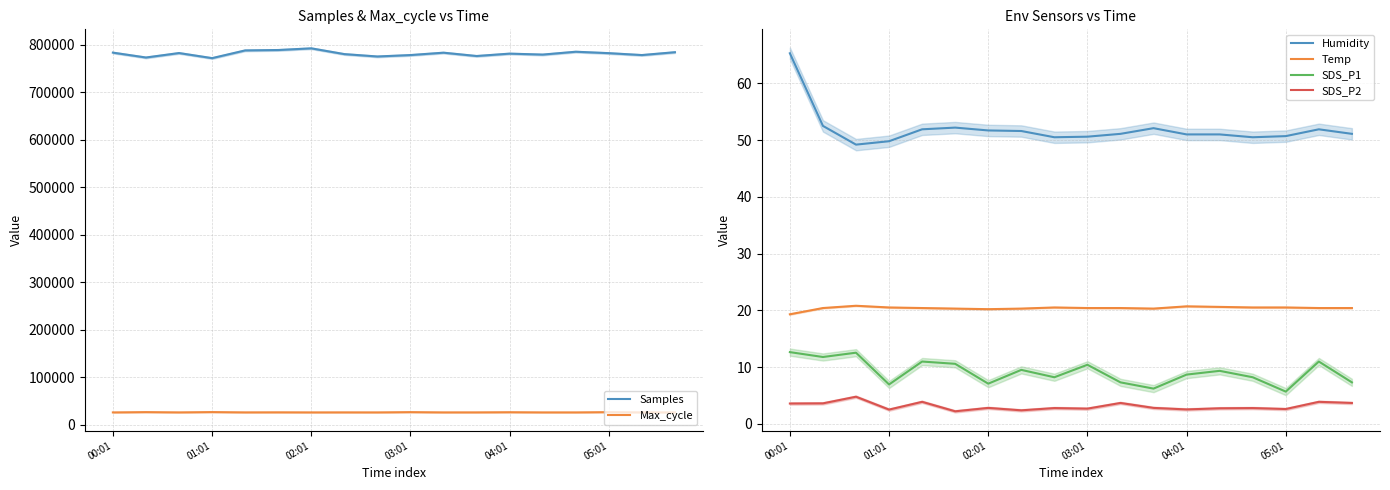

How many values in the Samples series are below 782000?

9